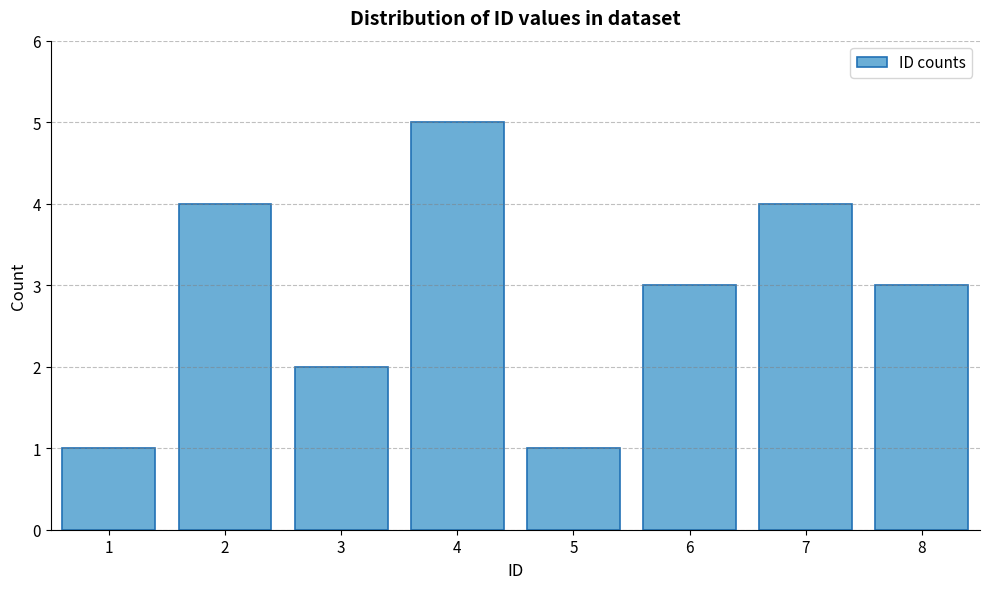

Reading left to right, list all the values displayed in this chart.

1=1	2=4	3=2	4=5	5=1	6=3	7=4	8=3